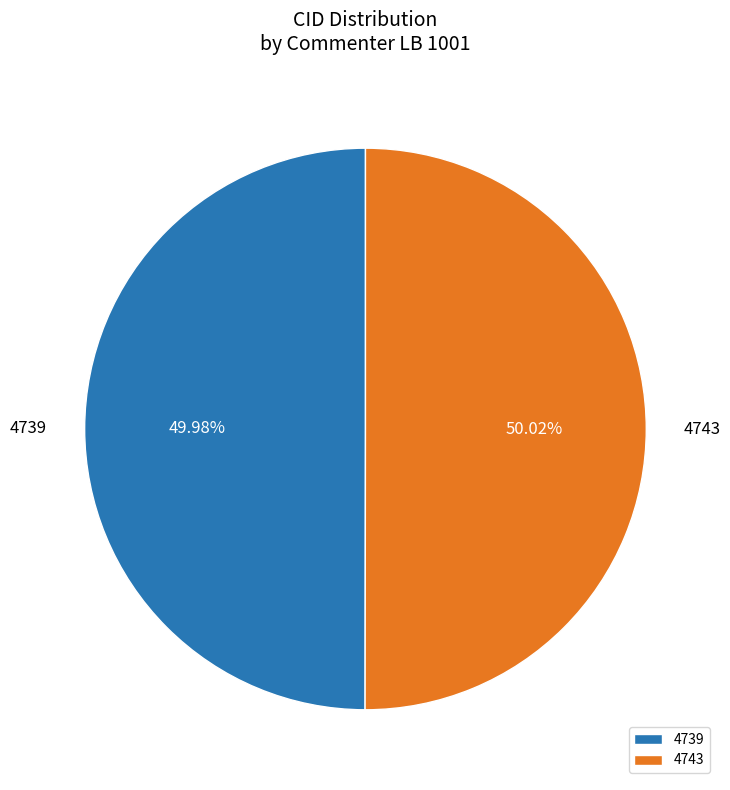

Approximately how many times larger is the value at 4743 compared to 4739?

1.0